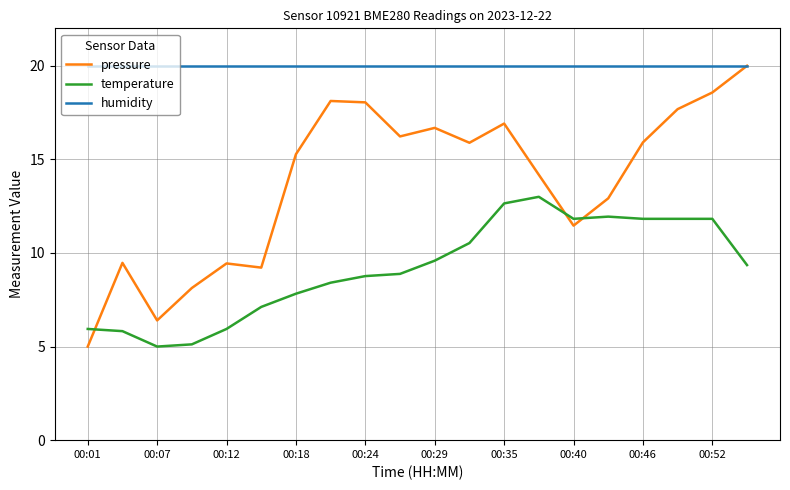

What is the lowest value of the humidity series?

20.0